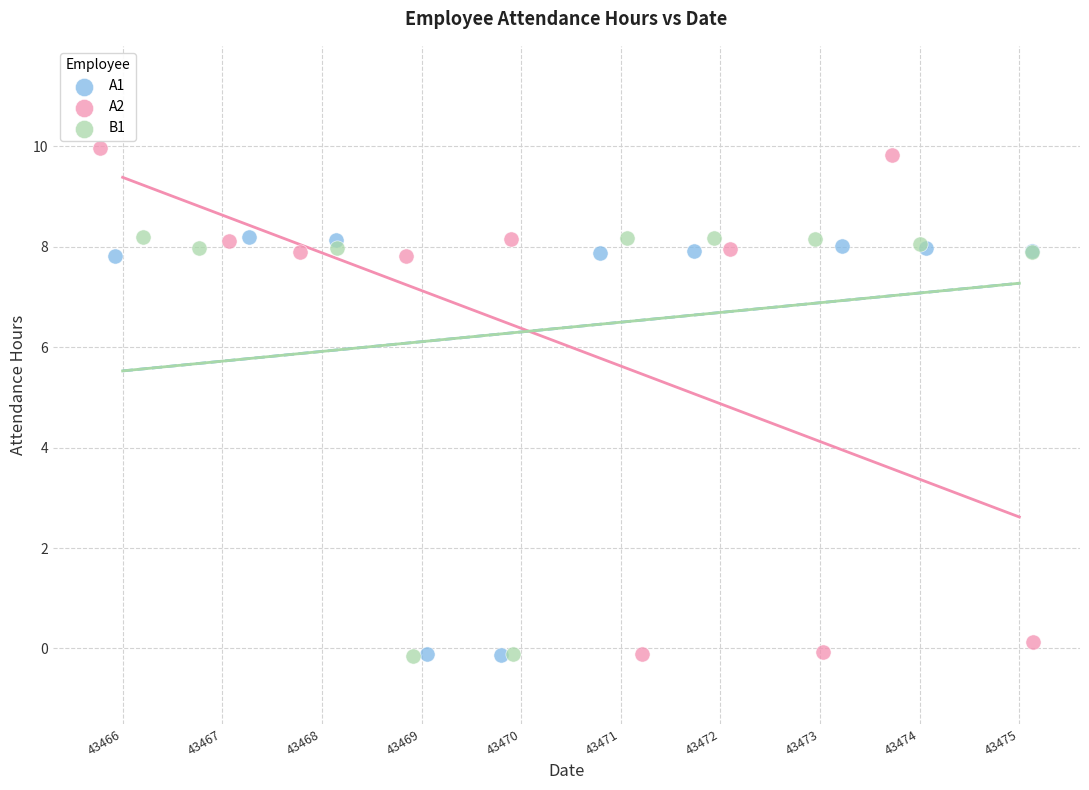

Which series has the largest Y range (max minus min)?

A2